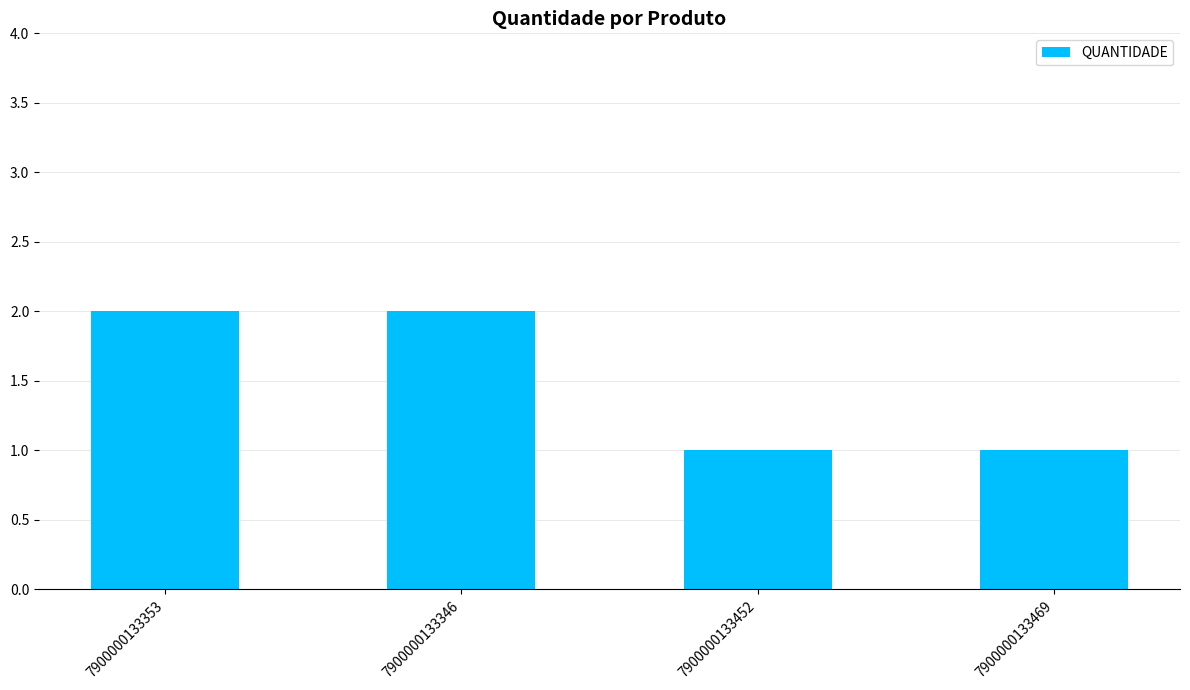

What is the ratio of the value at 7900000133353 to the value at 7900000133469?

2.0